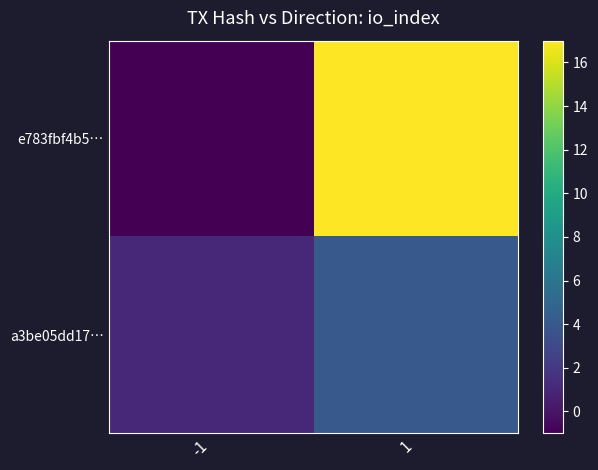

The value of e783fbf4b5… at -1 is -2. True or false?

False